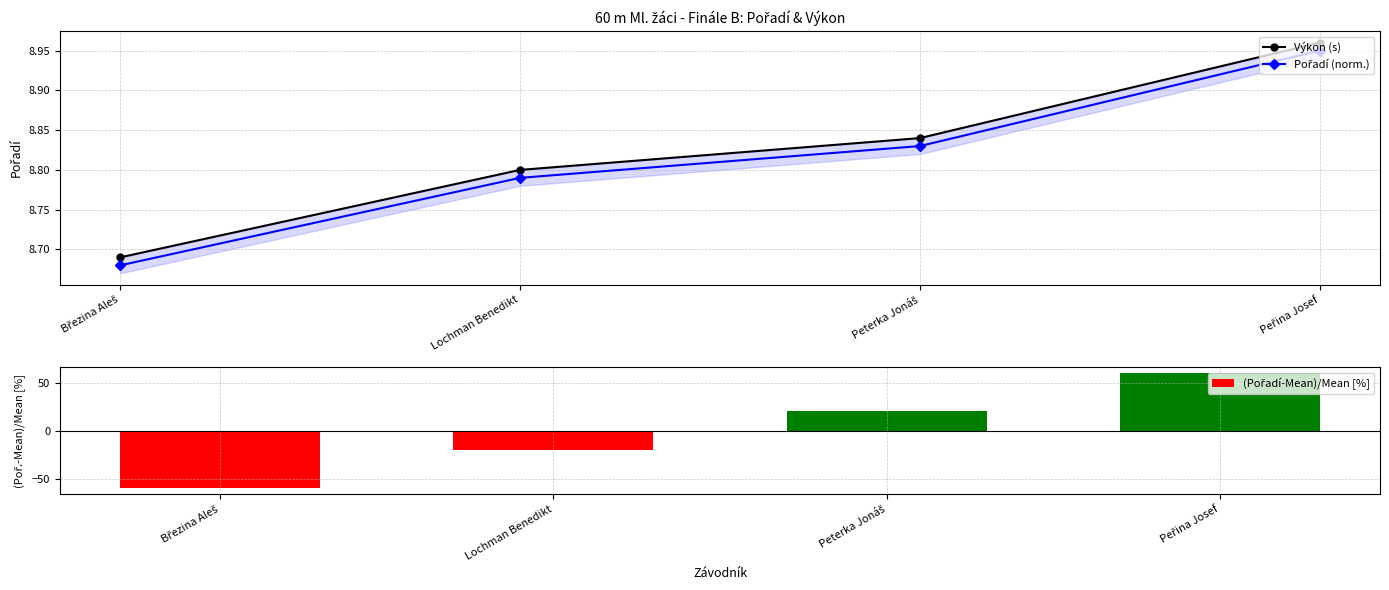

Reading left to right, transcribe all the data shown in this chart.

Výkon (s): 8.7	8.8	8.8	9.0
Pořadí (norm.): 8.7	8.8	8.8	9.0
(Pořadí-Mean)/Mean [%]: -60.0	-20.0	20.0	60.0